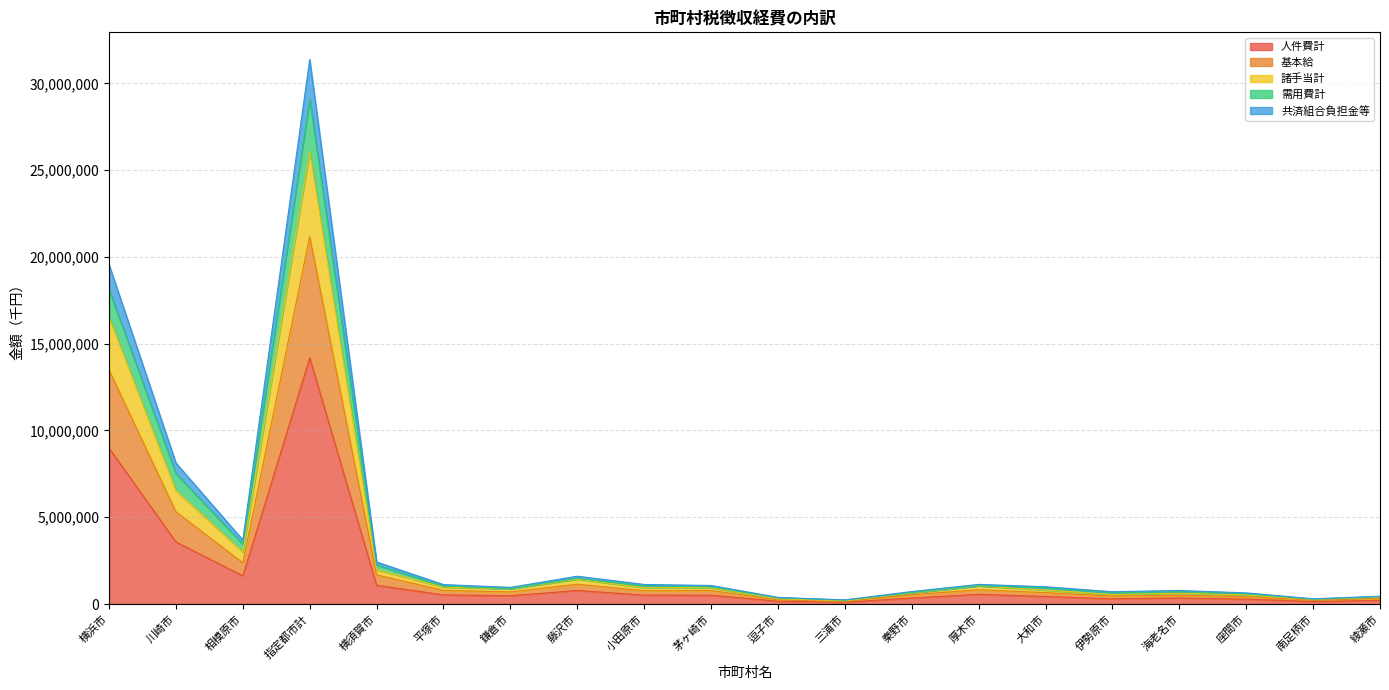

What are all the series names shown in the legend?

人件費計, 基本給, 諸手当計, 需用費計, 共済組合負担金等